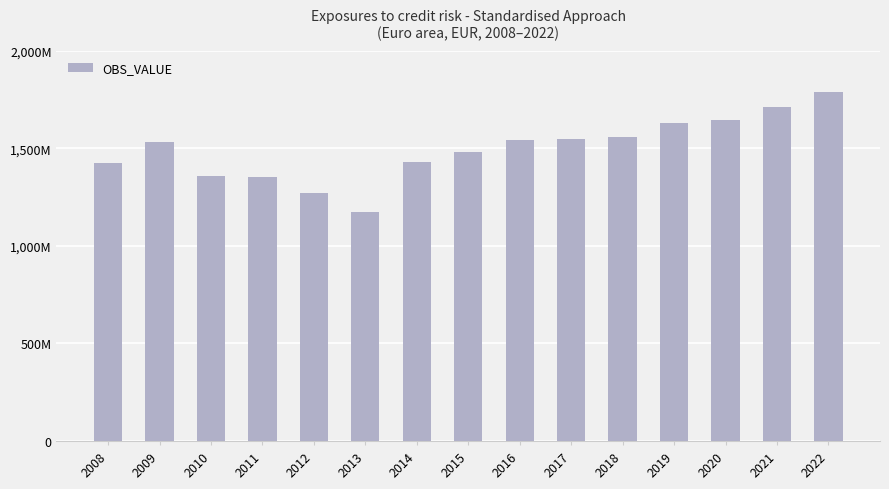

List the labels in order of value, smallest first.

2013, 2012, 2011, 2010, 2008, 2014, 2015, 2009, 2016, 2017, 2018, 2019, 2020, 2021, 2022